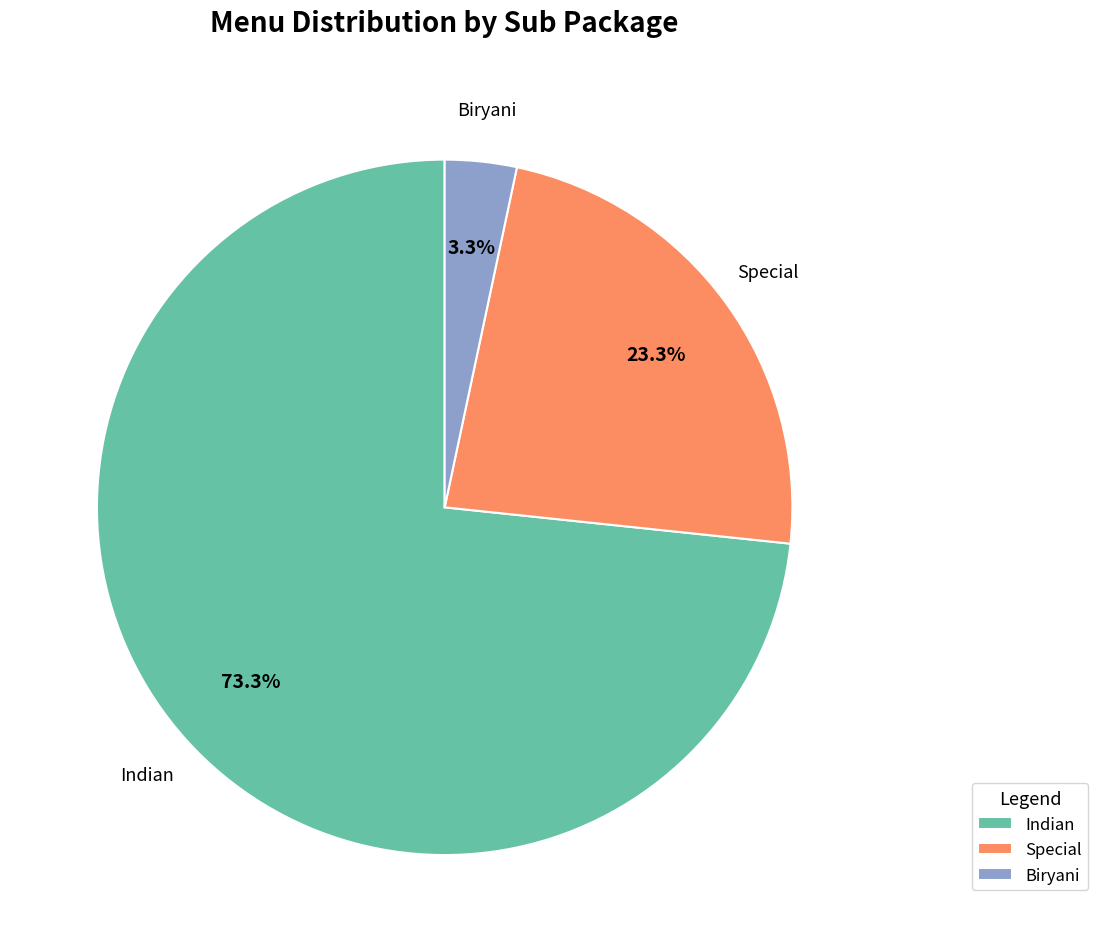

Is it true that Biryani is 3% of the pie?

True